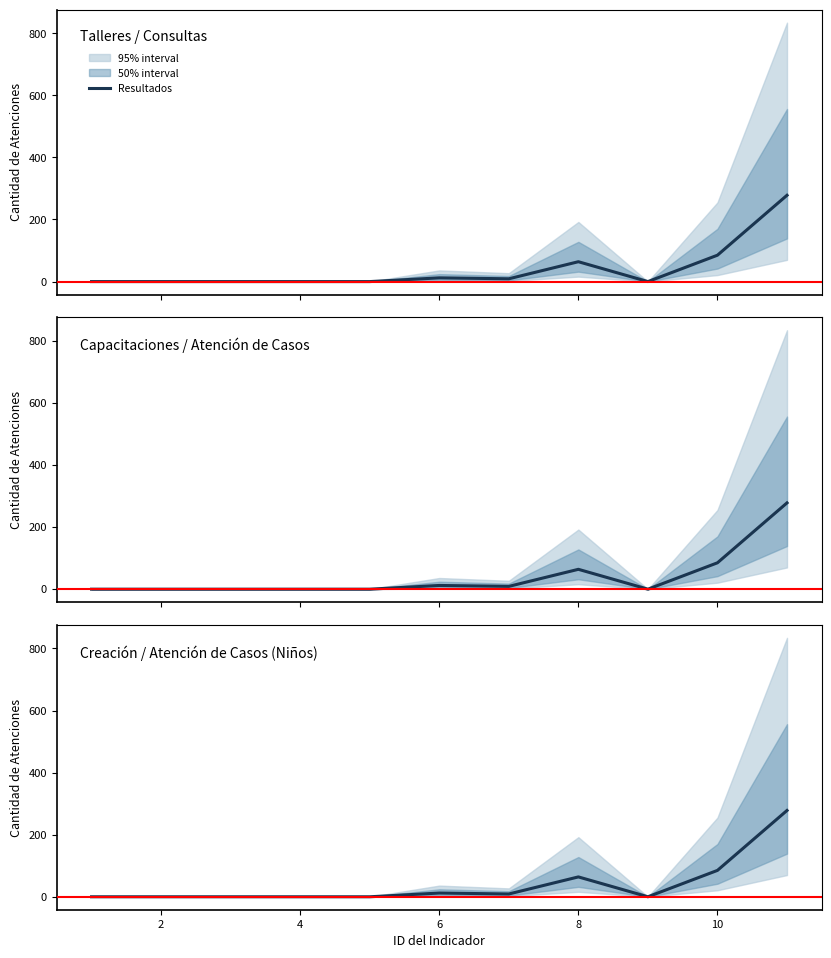

What is the difference between the second highest and second lowest values?

85